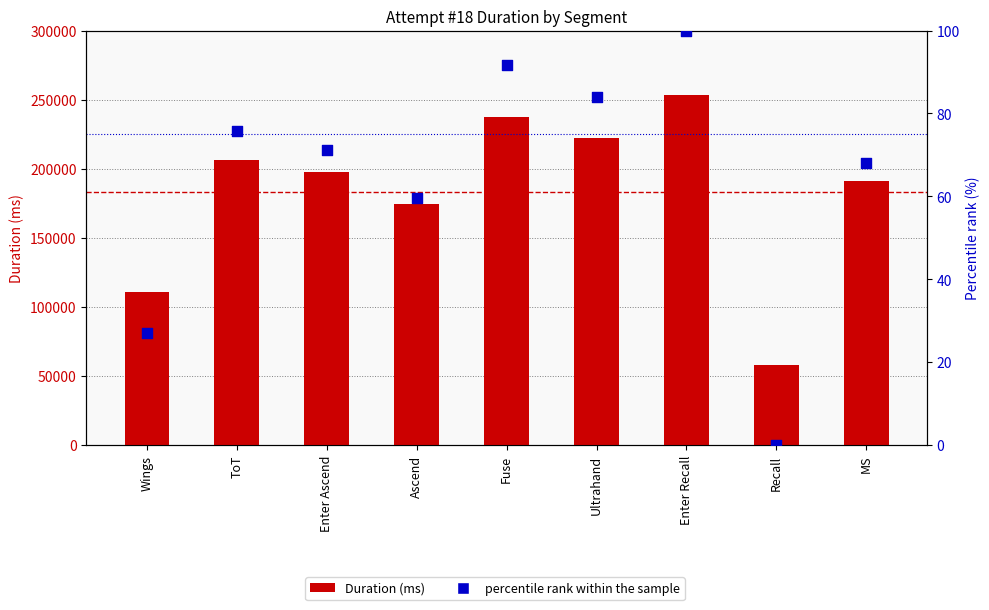

Which series has the largest total across all categories?

Duration (ms)